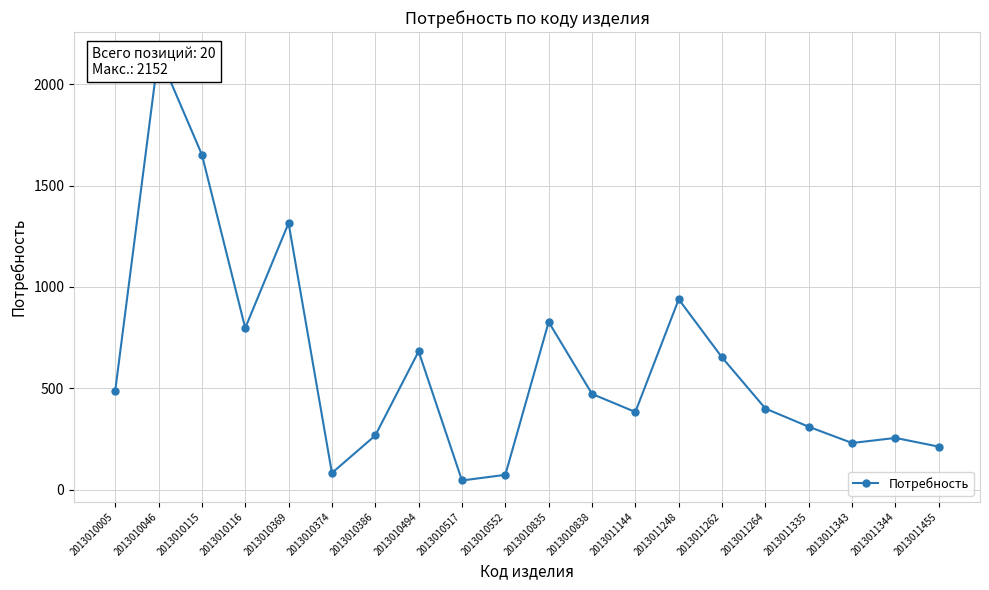

Where is the data nearest to the value 1098?

2013011248